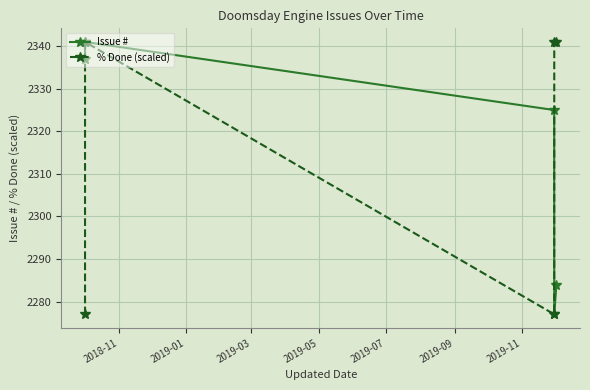

Reading left to right, what are all the values shown in this chart?

Issue #: 2337	2341	2325	2277	2284
% Done (scaled): 2277	2341	2277	2341	2341